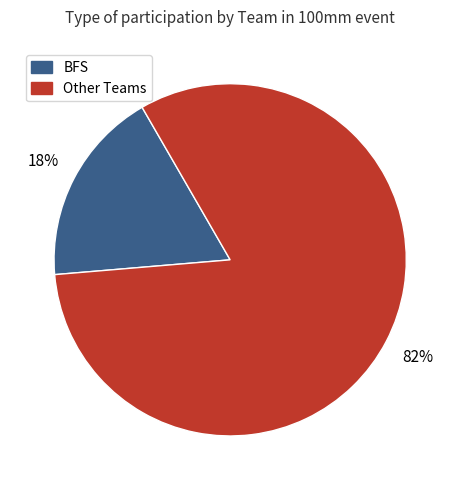

To the nearest percent, what is the average slice percentage?

50%